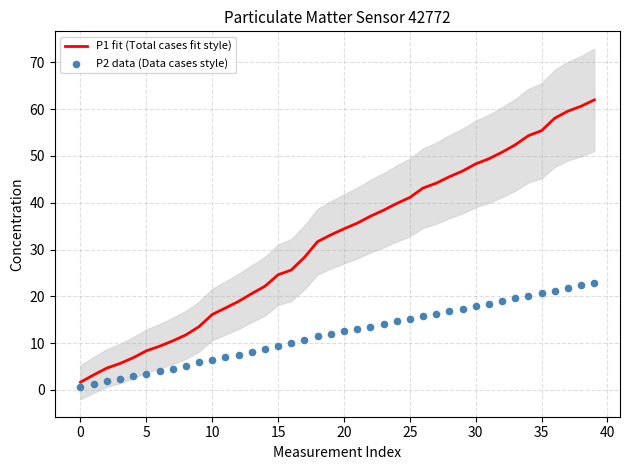

At how many categories does at least one series exceed 6?

36